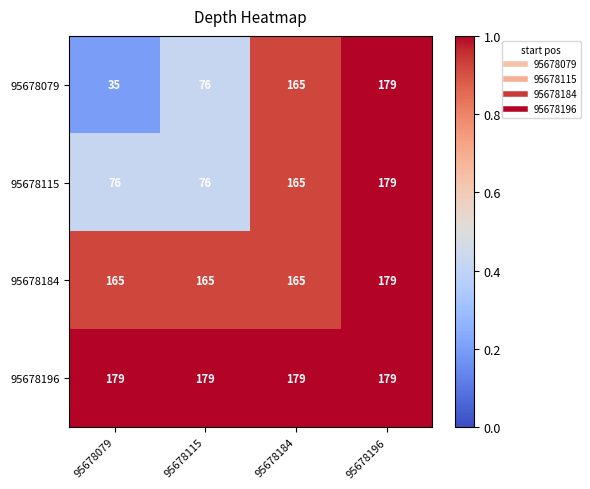

What is the sum of all 95678115 values?

496